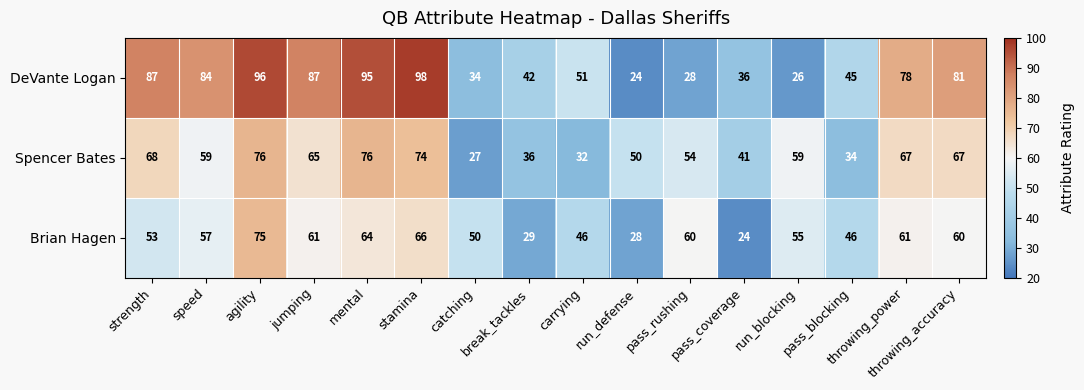

Which series has the widest spread of values?

DeVante Logan